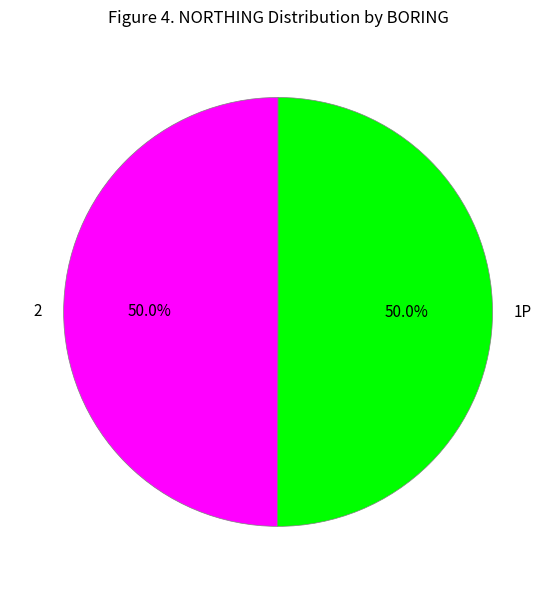

Count the number of slices in the pie.

2